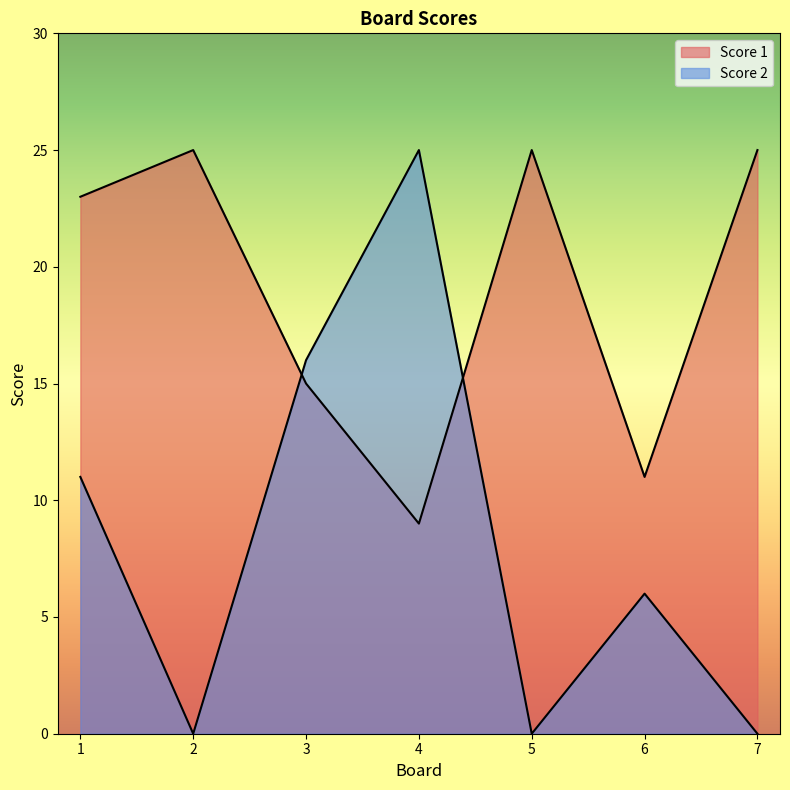

Which category has the lowest value in the Score 1 series?

4